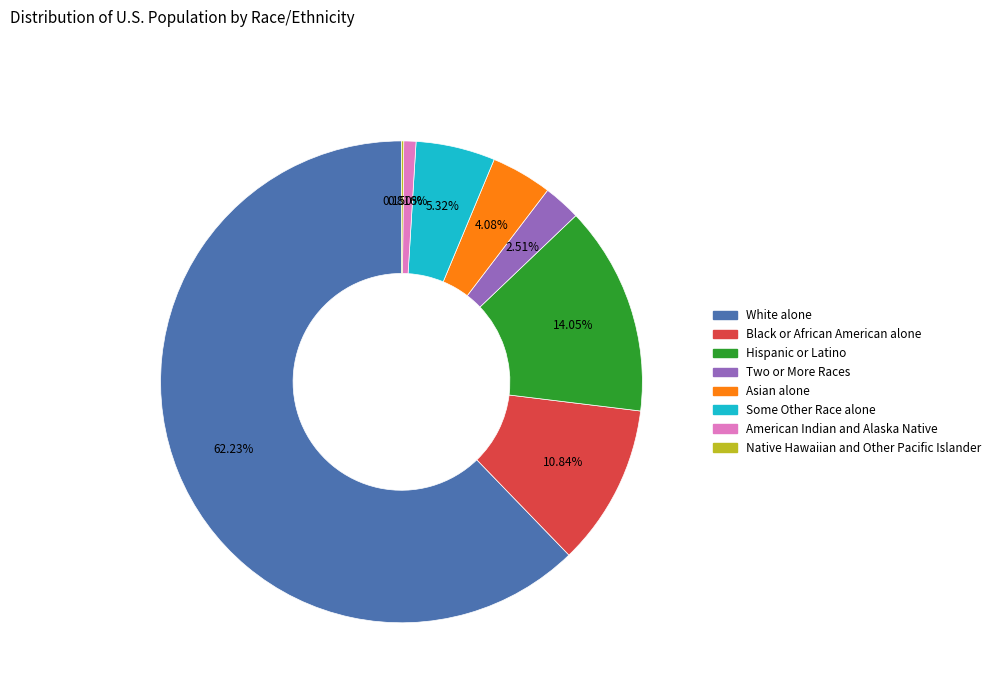

To the nearest percent, what percentage of the pie is Hispanic or Latino?

14%